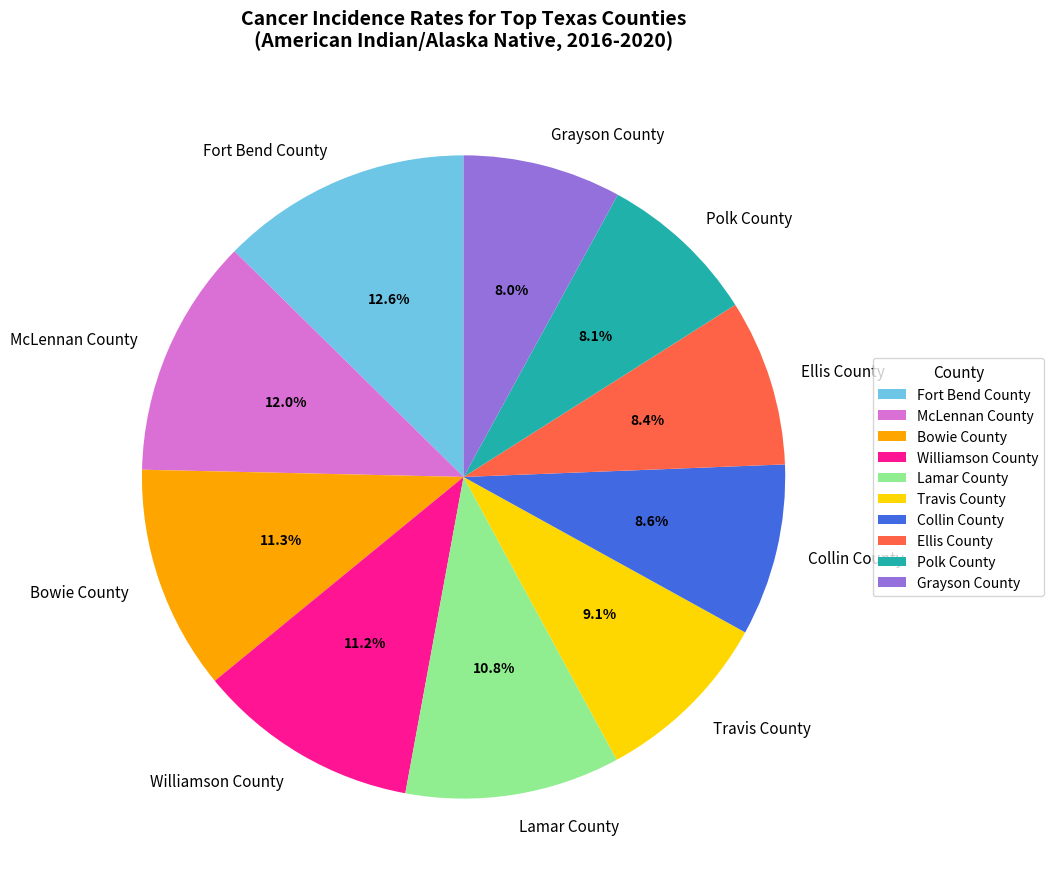

To the nearest percent, what portion does Grayson County represent?

8%